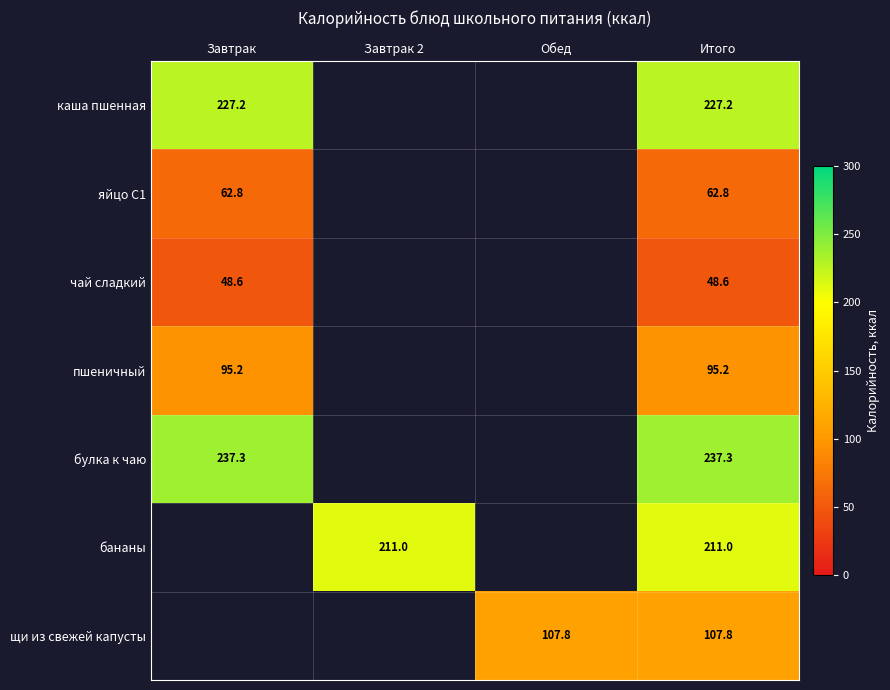

At which category is the sum across all series the highest?

Итого